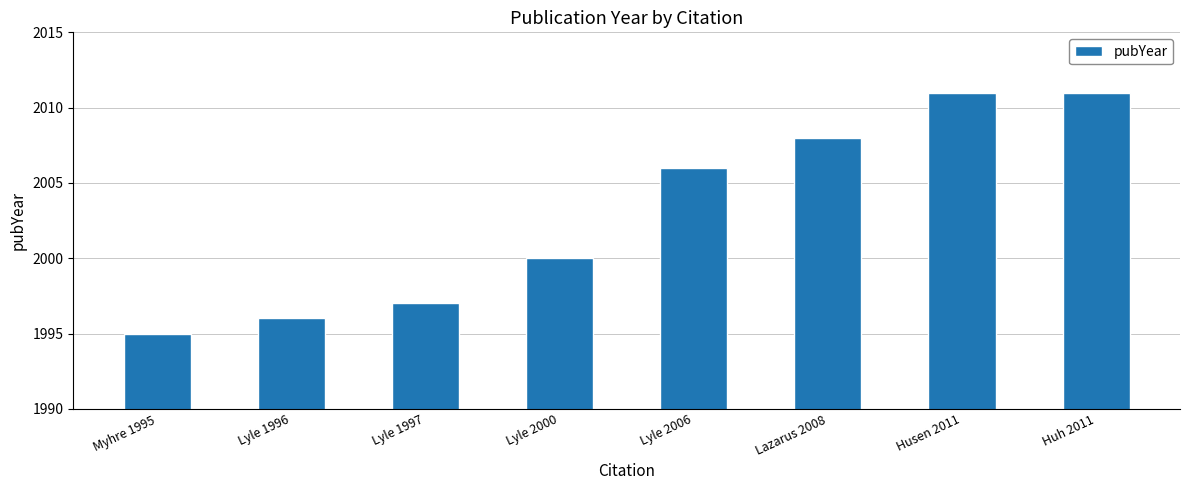

The value at Husen 2011 is 2965. True or false?

False